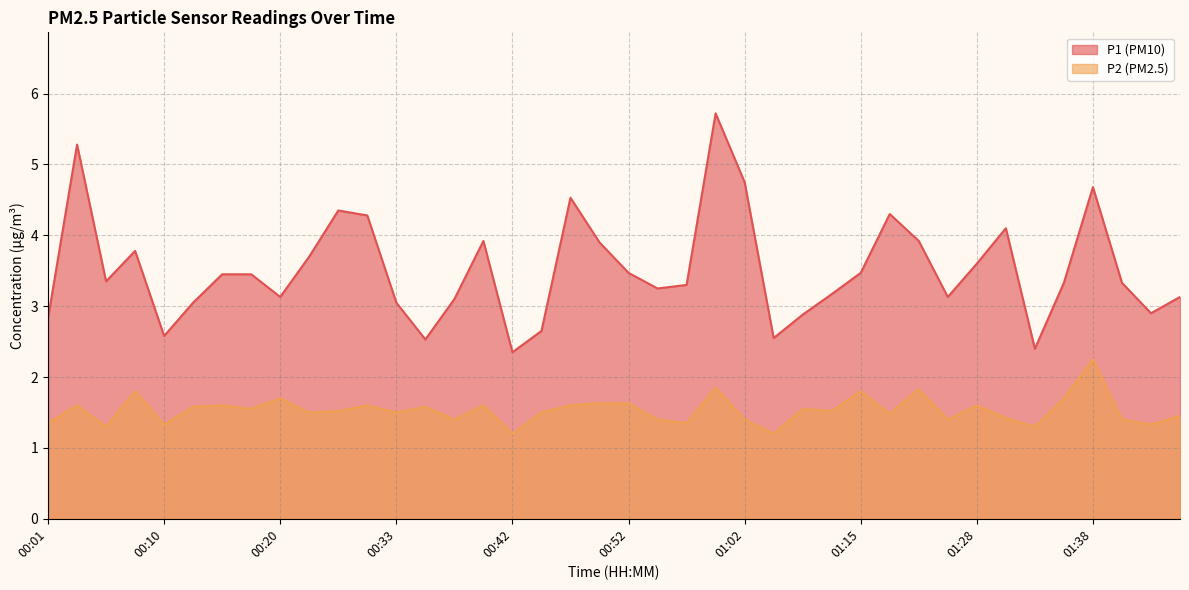

How many lines are shown in the chart?

2